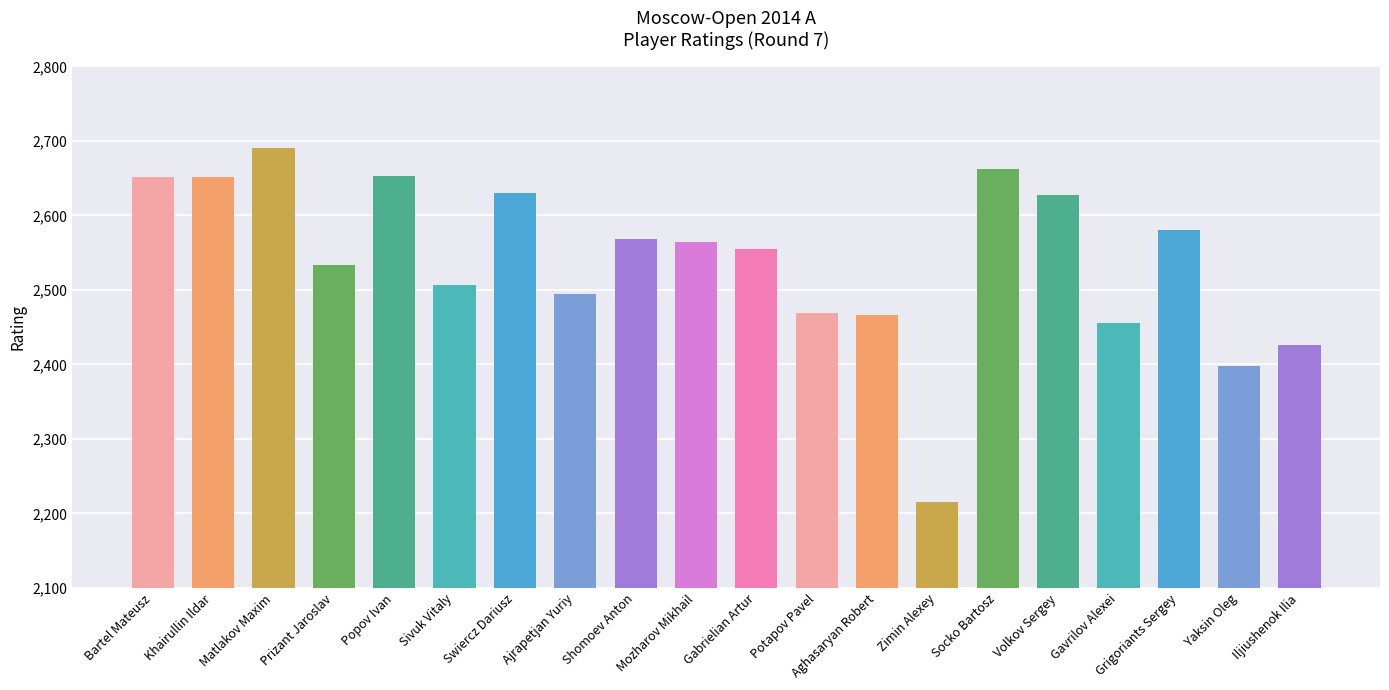

True or false: the data shows 2426 at Iljiushenok Ilia.

True